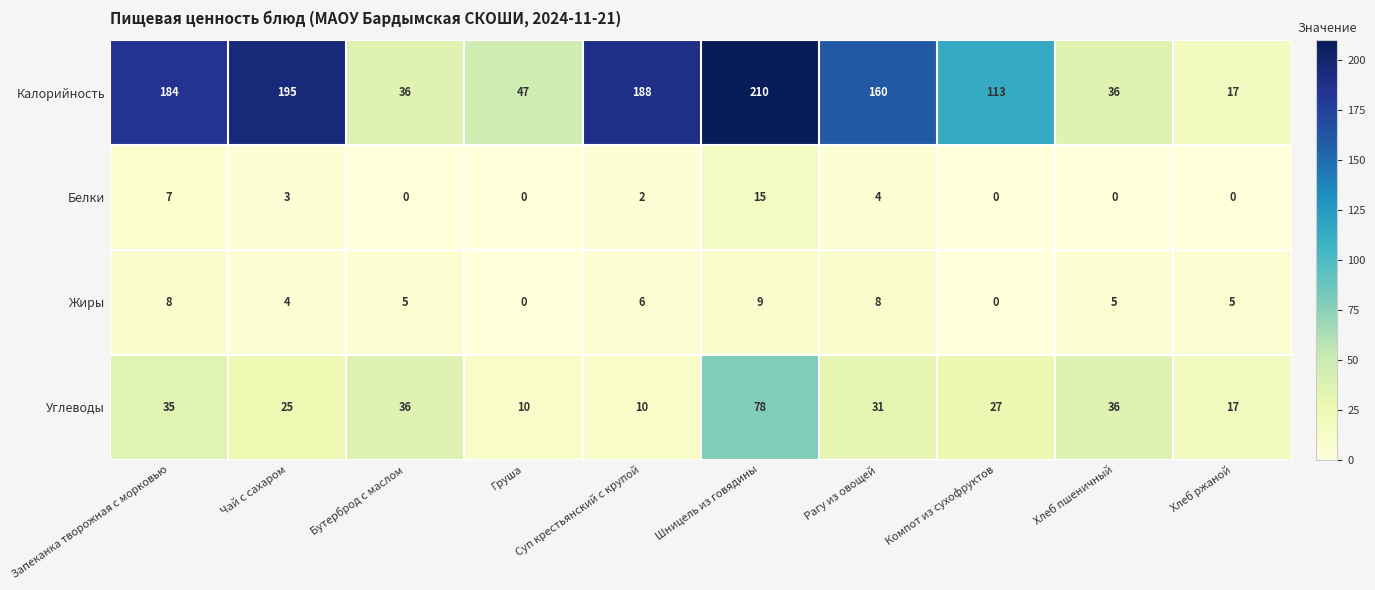

How many data points does each series have?

10